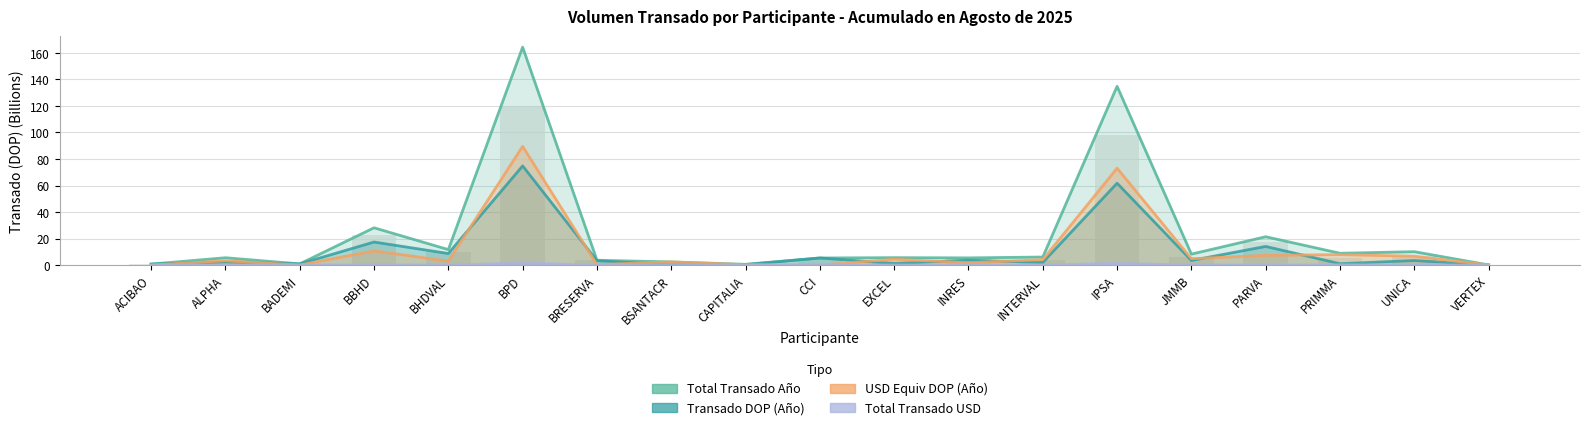

The value of Total Transado Año at INRES is 3.4. True or false?

False